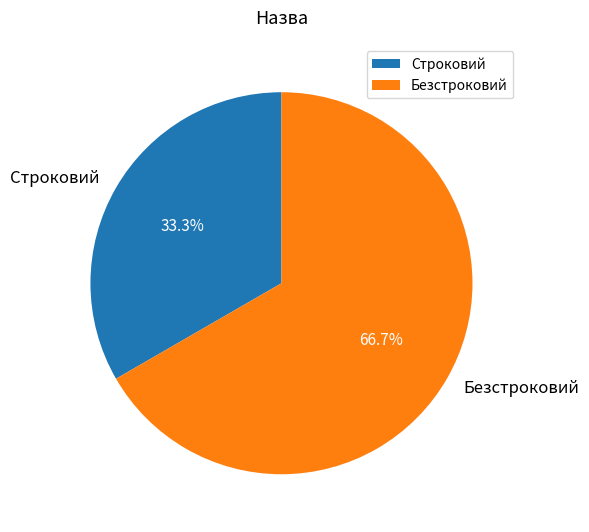

To the nearest percent, what percentage of the pie is Строковий?

33%